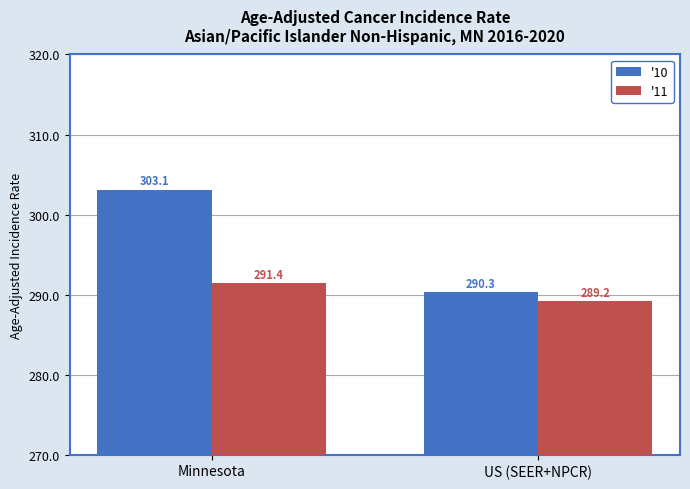

Rank the series by their average value, from highest to lowest.

'10, '11